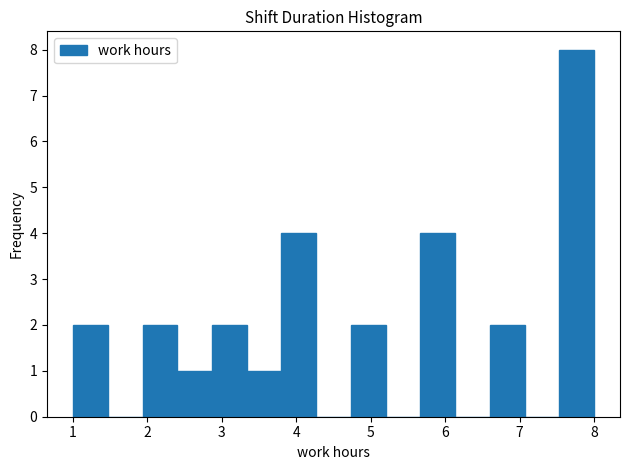

Over which range of the x-axis is the bar tallest?

7.5 to 8.0